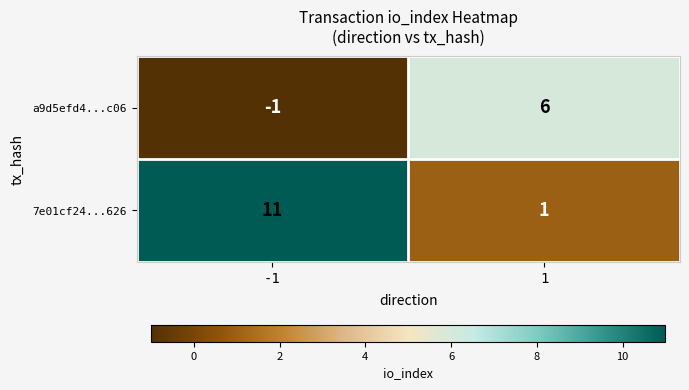

Which series has the largest range (max minus min)?

7e01cf24...626